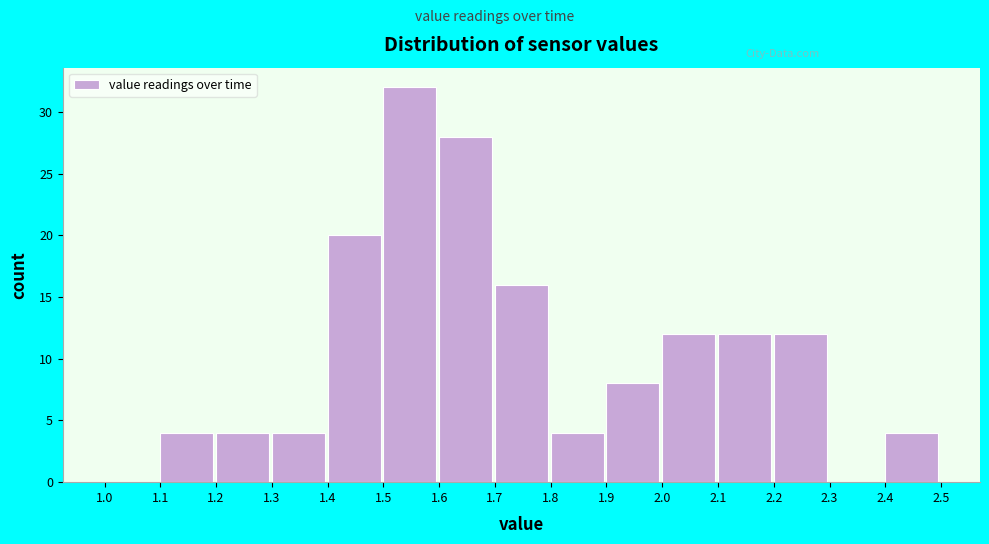

What is the height of the bar covering 1.3 to 1.4 on the x-axis? The values are not printed on the chart, so give them approximately, as read against the axis.

4